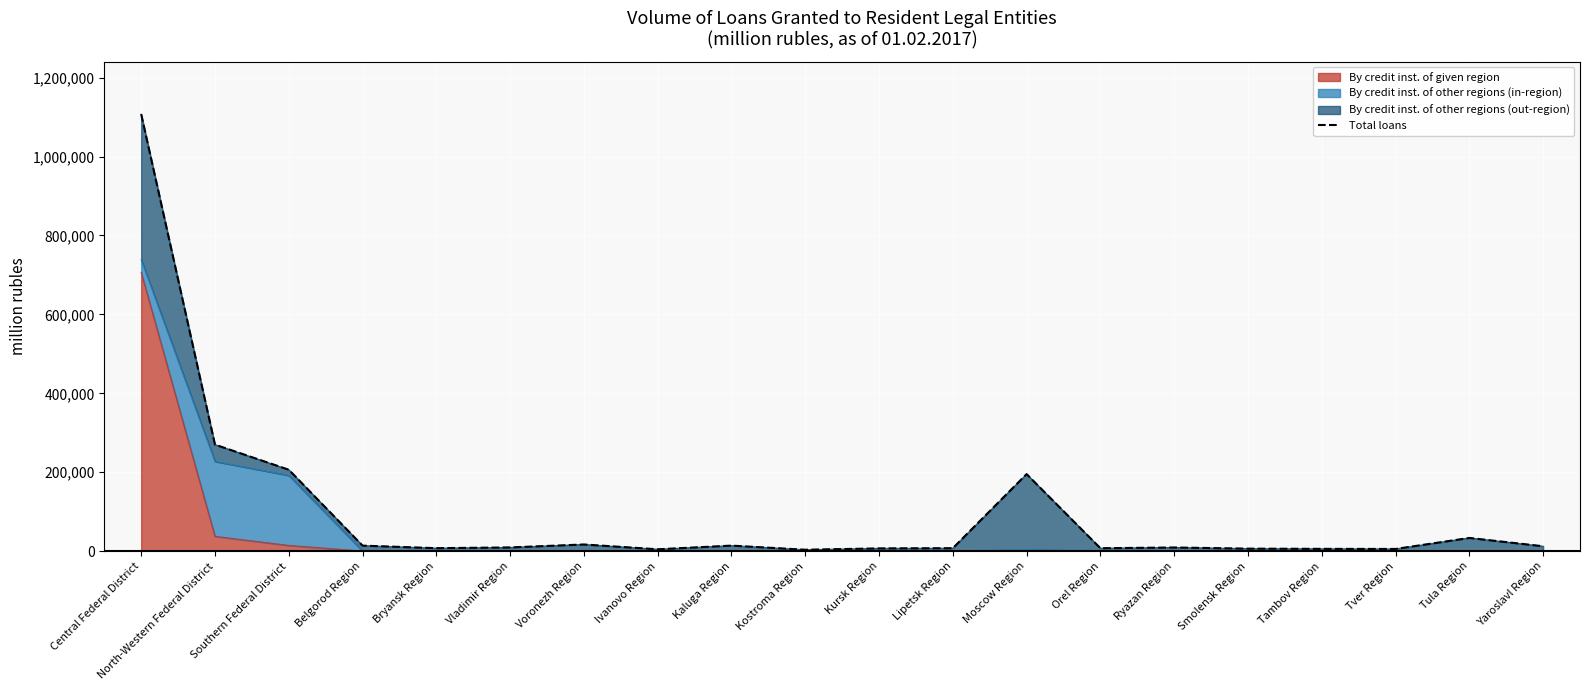

At which label is the value closest to 555546?

North-Western Federal District